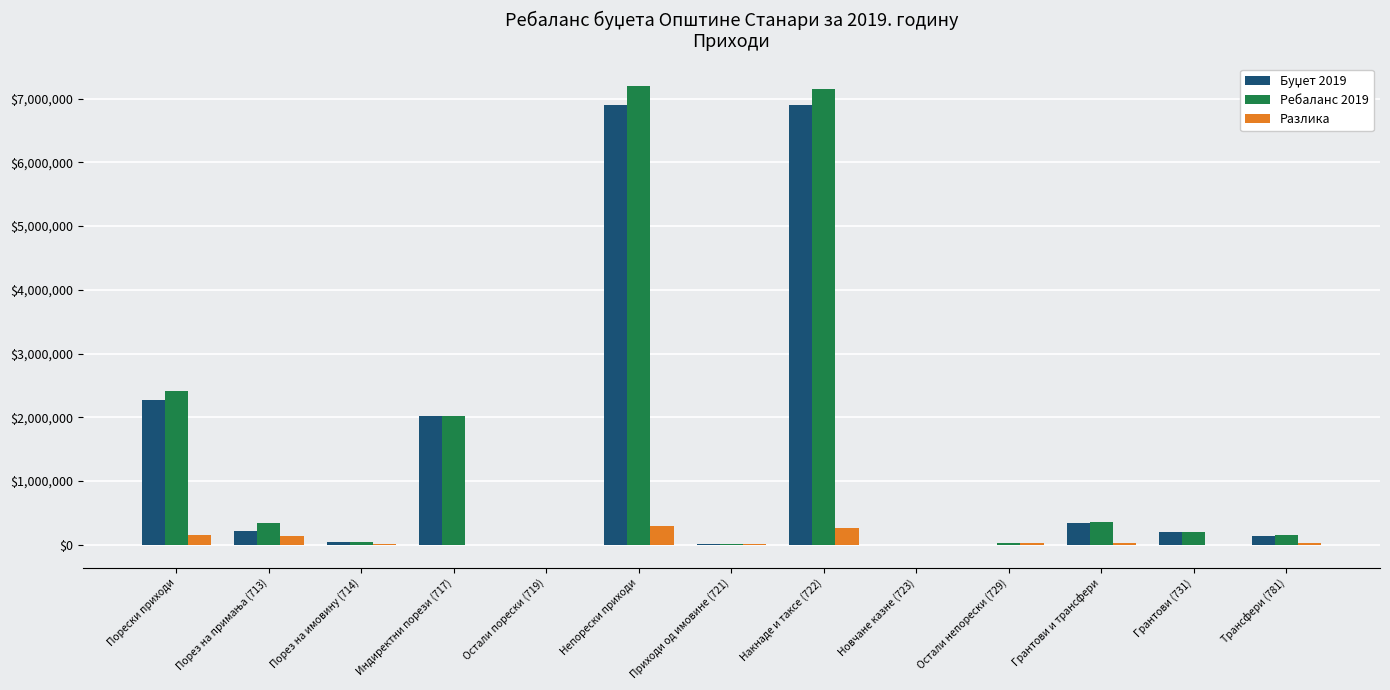

What is the maximum value shown in the chart?

7193862